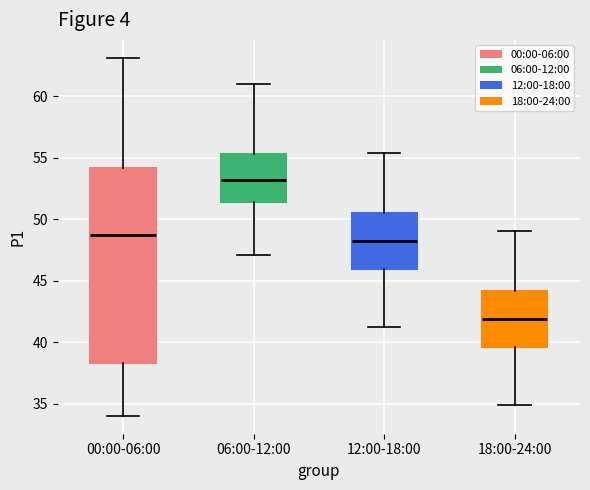

Reading left to right, transcribe this box plot: for each box, give where its median line is, the range the box spans, and where its two whiskers end, as read against the y-axis. The values are not printed on the chart, so give them approximately, as read against the axis.

00:00-06:00: median 48.5, box 38.5 to 54.0, whiskers 34.0 to 63.0
06:00-12:00: median 53.0, box 51.5 to 55.5, whiskers 47.0 to 61.0
12:00-18:00: median 48.0, box 46.0 to 50.5, whiskers 41.0 to 55.5
18:00-24:00: median 42.0, box 39.5 to 44.0, whiskers 35.0 to 49.0